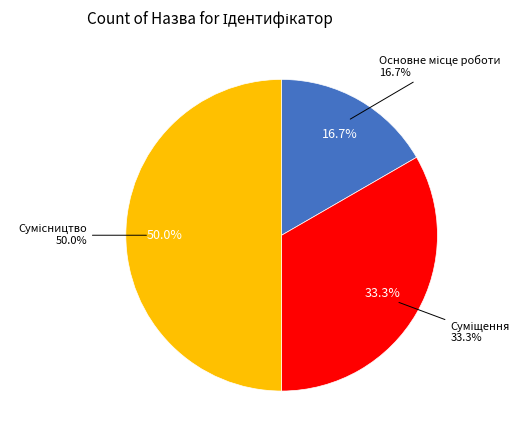

What is the ratio of the value at Сумісництво to the value at Суміщення?

1.5